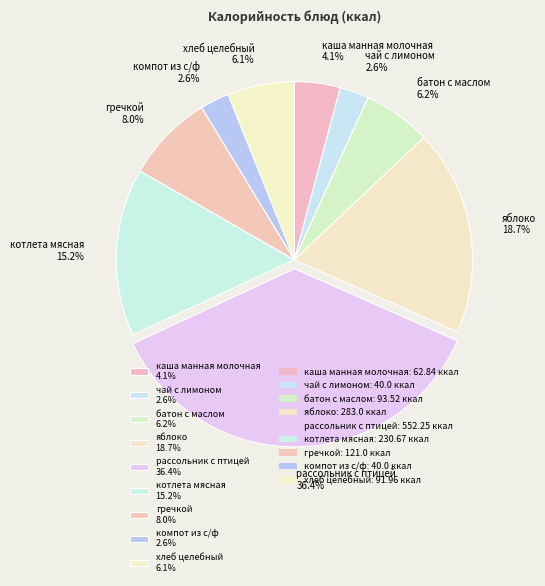

Combined, do компот из с/ф and хлеб целебный account for over 50%?

No